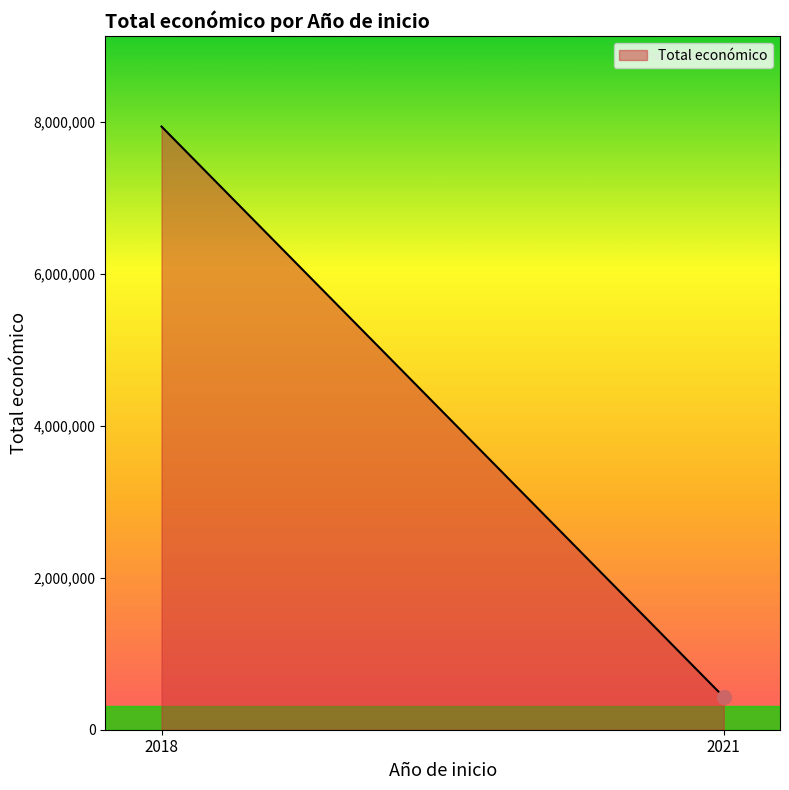

How many lines are shown in the chart?

1